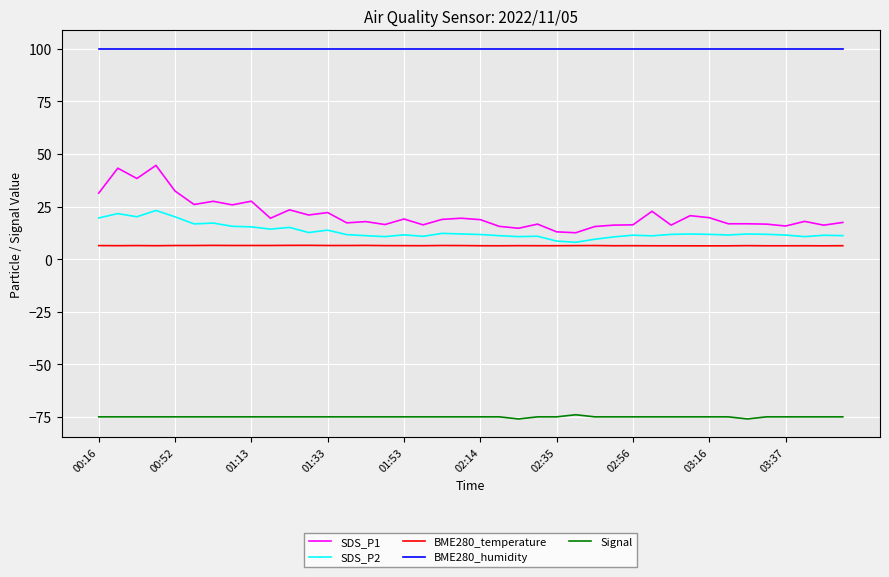

True or false: Signal and SDS_P1 cross at least once.

False